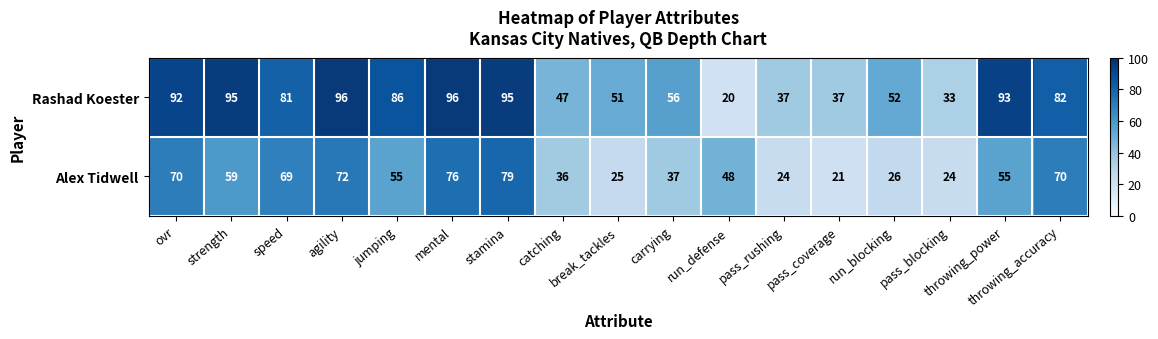

How many series are shown in this chart?

2